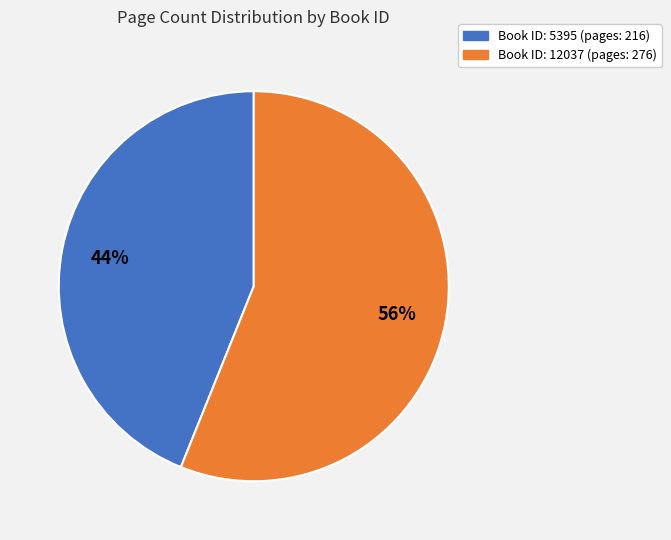

Does any single category account for the majority?

Yes